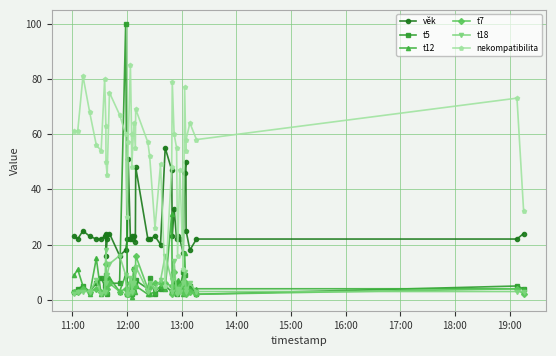

Reading left to right, extract all data points from this chart.

věk: 23	22	25	23	22	22	23	24	16	22	24	16	18	22	51	22	23	22	23	21	48	22	22	23	20	55	47	23	33	22	23	22	17	46	50	25	18	22	22	24
t5: 3	4	5	3	6	8	5	9	7	2	6	6	100	2	2	4	3	2	11	6	7	4	8	2	4	5	3	3	6	2	6	4	10	9	3	5	5	2	5	4
t12: 9	11	5	2	15	2	3	6	5	3	8	3	9	2	4	2	4	1	4	3	5	2	2	3	5	4	31	4	5	3	7	4	2	17	4	6	4	4	4	4
t7: 3	3	4	3	4	3	3	4	13	4	6	3	4	2	2	6	3	3	11	5	16	4	5	6	6	6	5	2	10	4	3	5	3	6	2	6	3	2	4	2
t18: 2	3	3	3	7	2	3	18	6	9	13	16	9	2	2	8	6	3	6	10	12	3	6	4	7	16	7	3	14	2	4	3	6	10	4	3	6	3	3	3
nekompatibilita: 61	61	81	68	56	54	80	63	50	45	75	67	60	30	57	85	60	48	64	55	69	57	52	26	49	5	48	79	60	55	16	47	11	77	54	58	64	58	73	32